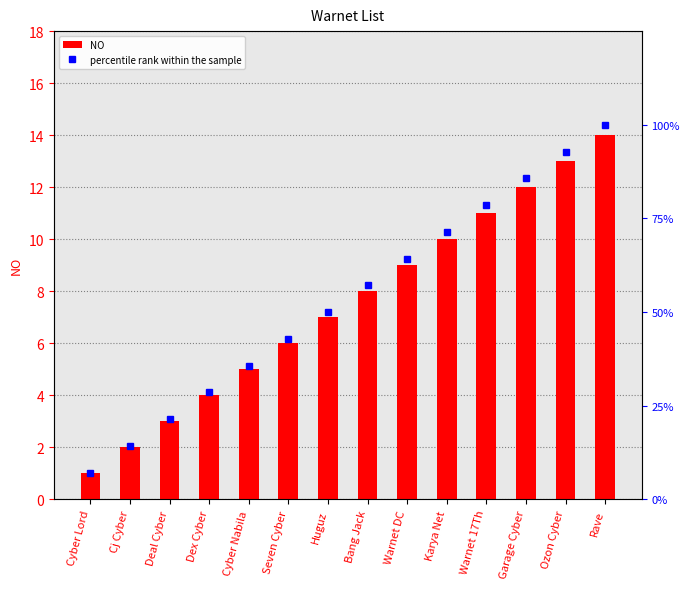

At which label is percentile rank within the sample closest to 53?

Huguz